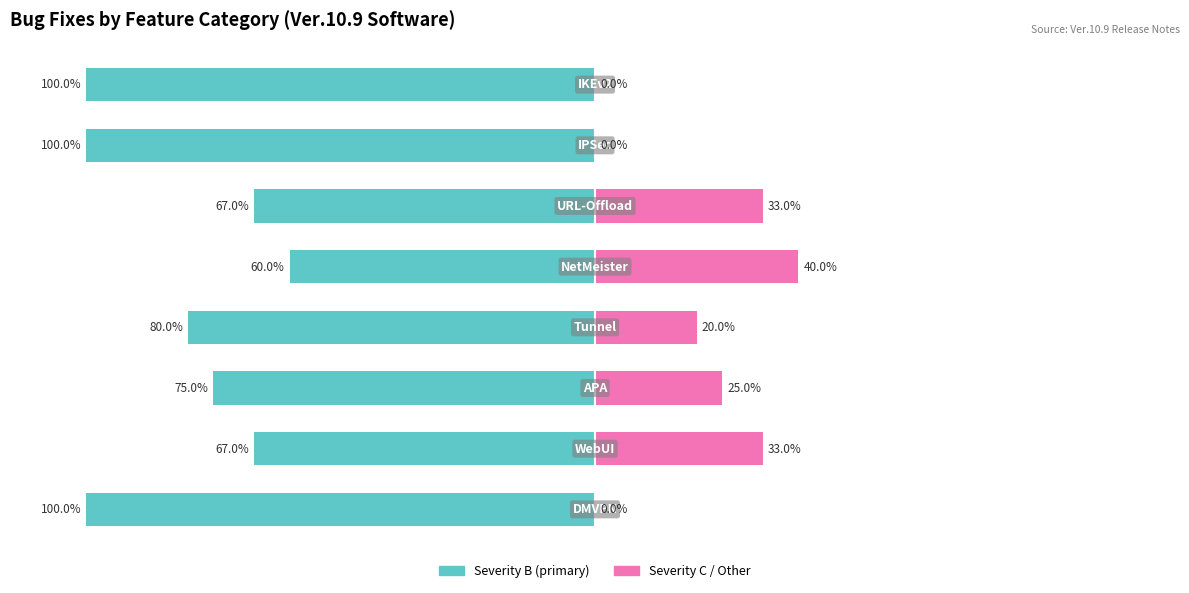

Reading right to left, list all the values displayed in this chart.

Severity B (primary): -100	-100	-67	-60	-80	-75	-67	-100
Severity C/Other: 0	0	33	40	20	25	33	0